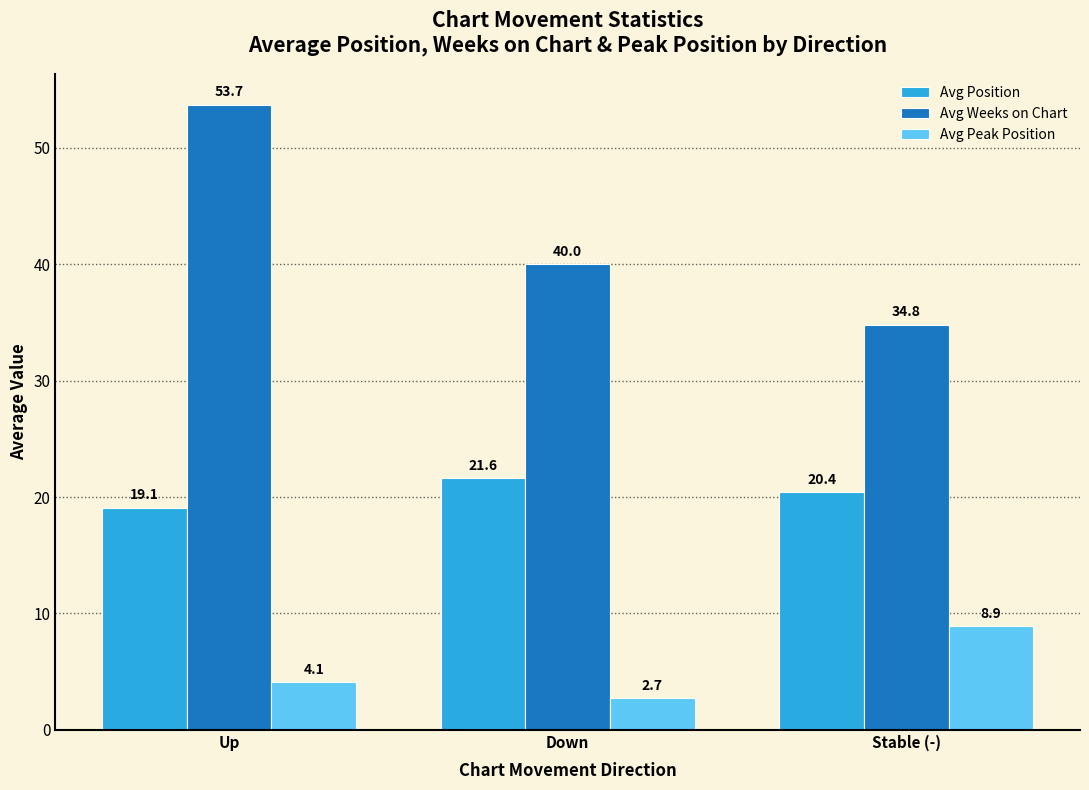

Between Up and Stable (-), which series saw the biggest shift?

Avg Weeks on Chart